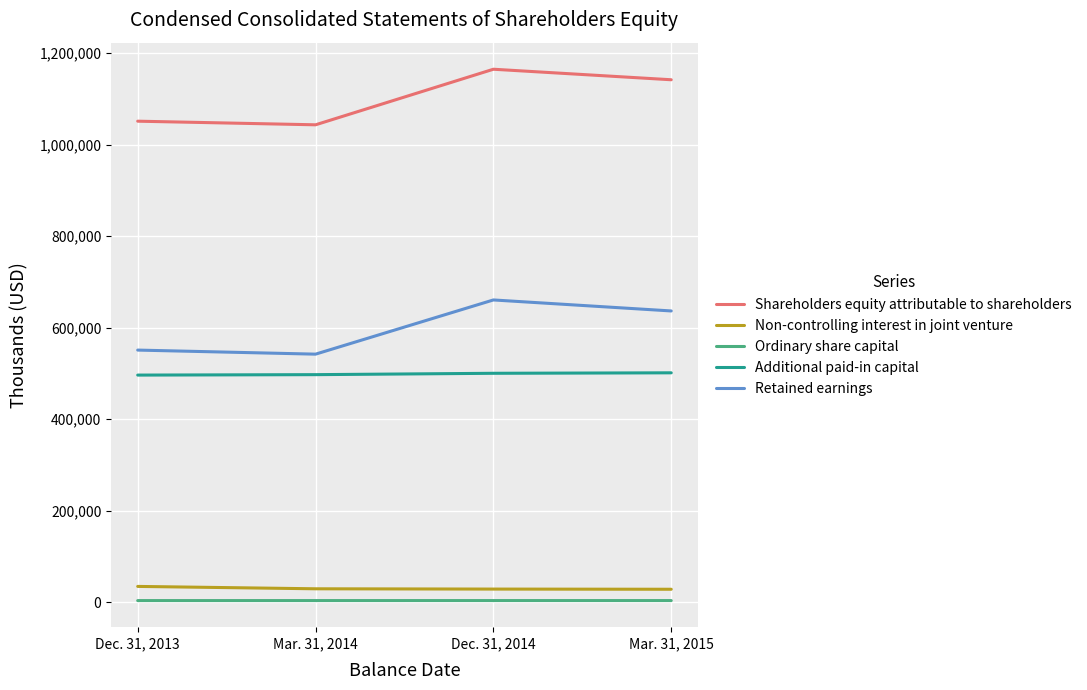

The value of Additional paid-in capital at Mar. 31, 2014 is 766278. True or false?

False